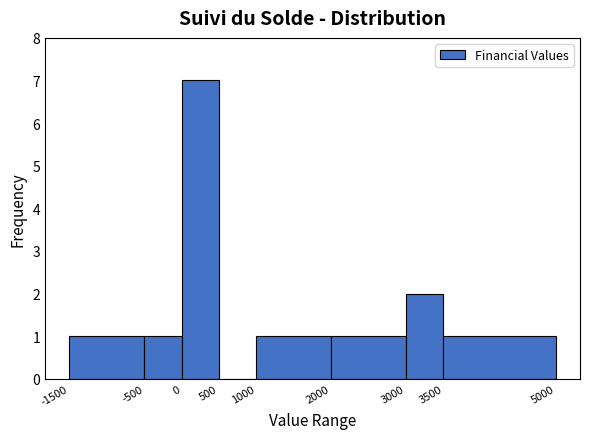

Reading left to right, list every bar in this chart as the range it spans on the x-axis followed by its height. The values are not printed on the chart, so give them approximately, as read against the axis.

-1500 to -500: 1
-500 to 0: 1
0 to 500: 7
500 to 1000: 0
1000 to 2000: 1
2000 to 3000: 1
3000 to 3500: 2
3500 to 5000: 1